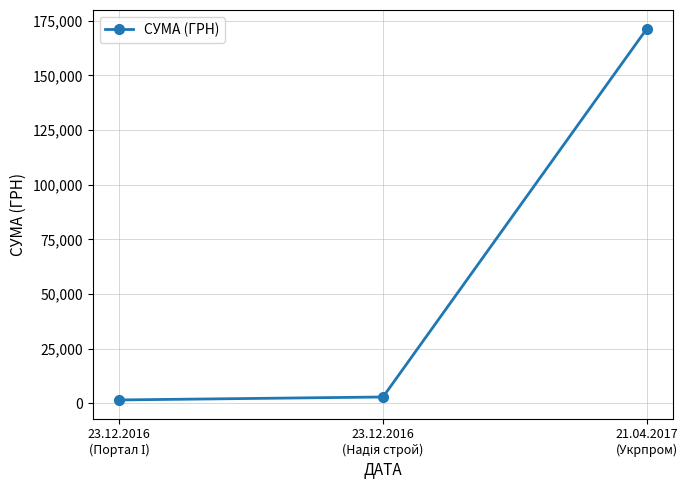

What is the maximum value shown in the chart?

171436.0